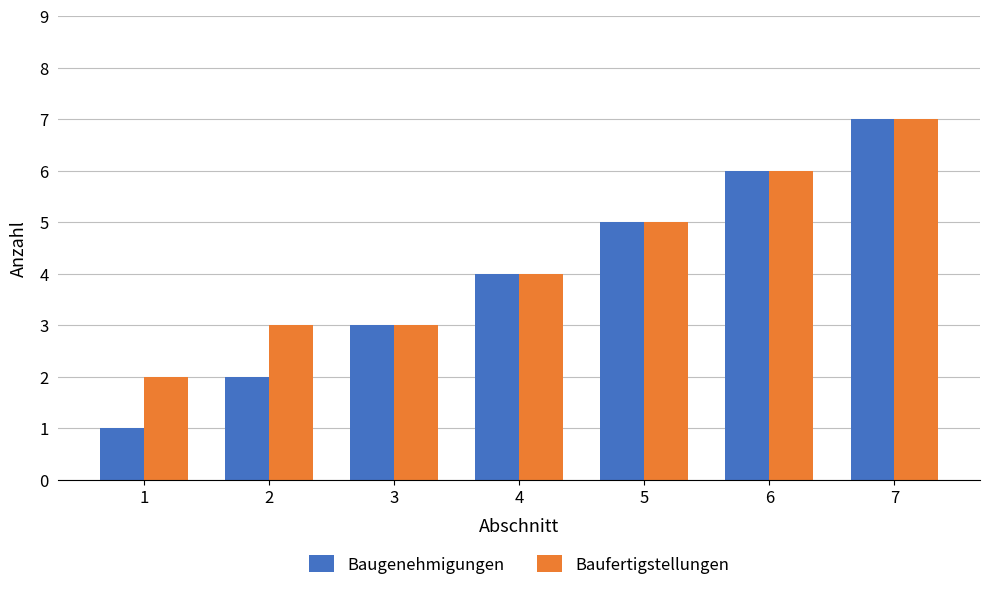

Is it true that Baugenehmigungen equals 3 at 6?

False